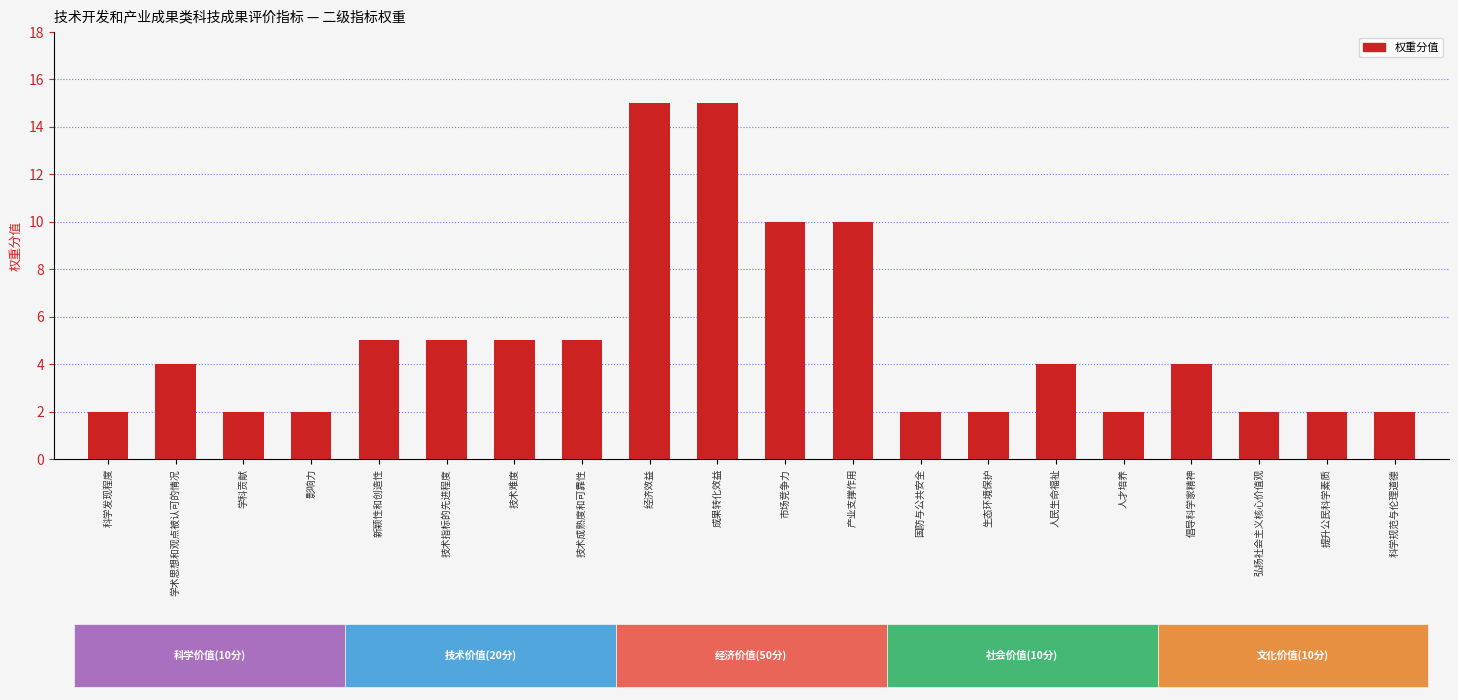

What is the change in value from 技术难度 to 产业支撑作用?

+5